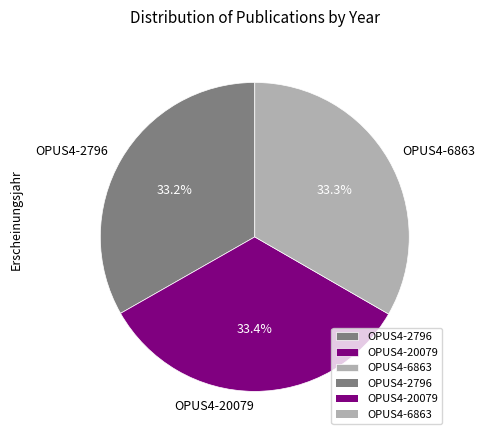

What is the ratio of the value at OPUS4-20079 to the value at OPUS4-2796?

1.0